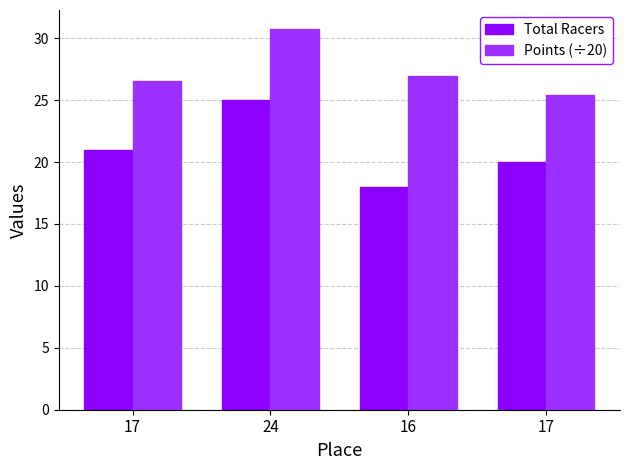

How many bars are there in each group?

2